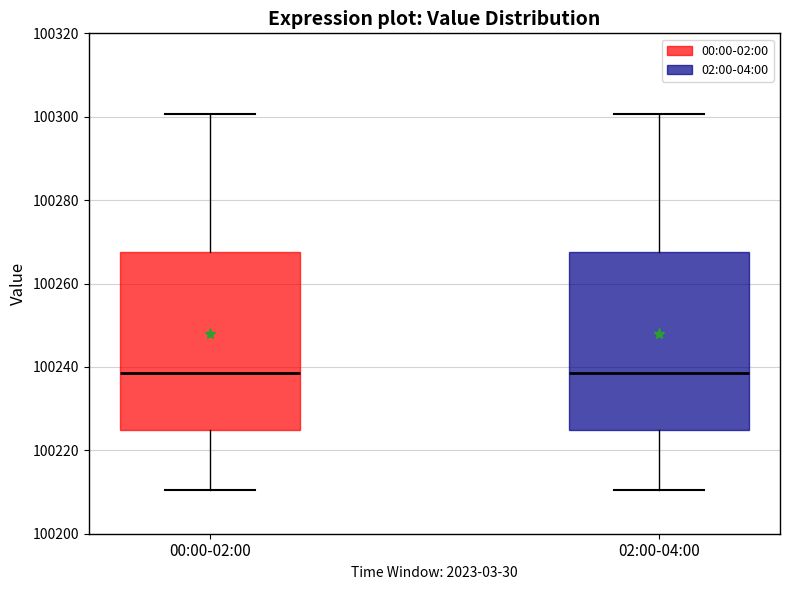

Reading left to right, read every box against the y-axis: the position of its median line, the range the box covers, and the ends of its whiskers. The values are not printed on the chart, so give them approximately, as read against the axis.

00:00-02:00: median 100238, box 100224 to 100268, whiskers 100210 to 100300
02:00-04:00: median 100238, box 100224 to 100268, whiskers 100210 to 100300